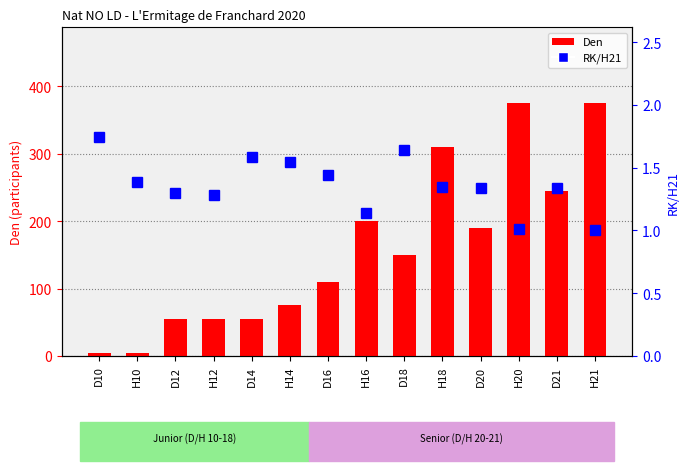

Where is Den nearest to the value 190?

D20